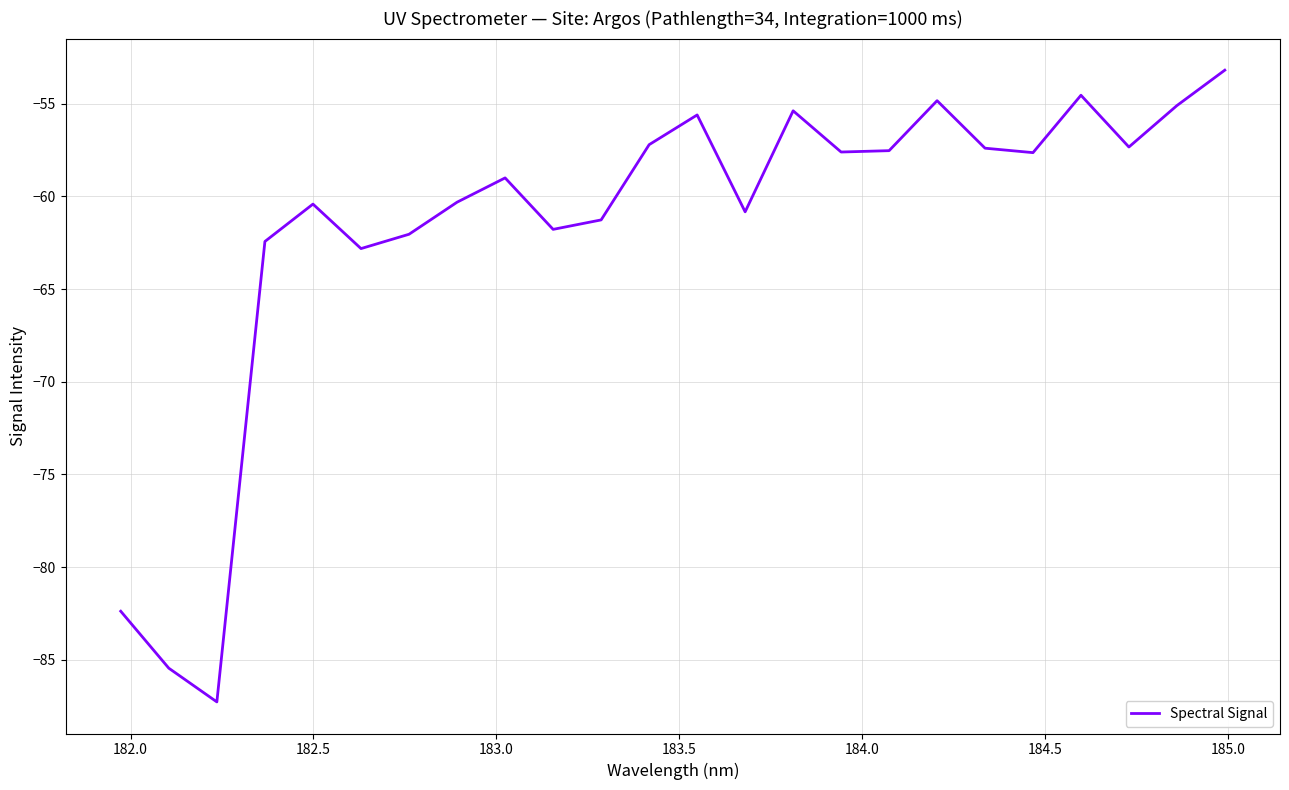

What is the minimum value shown in the chart?

-87.3